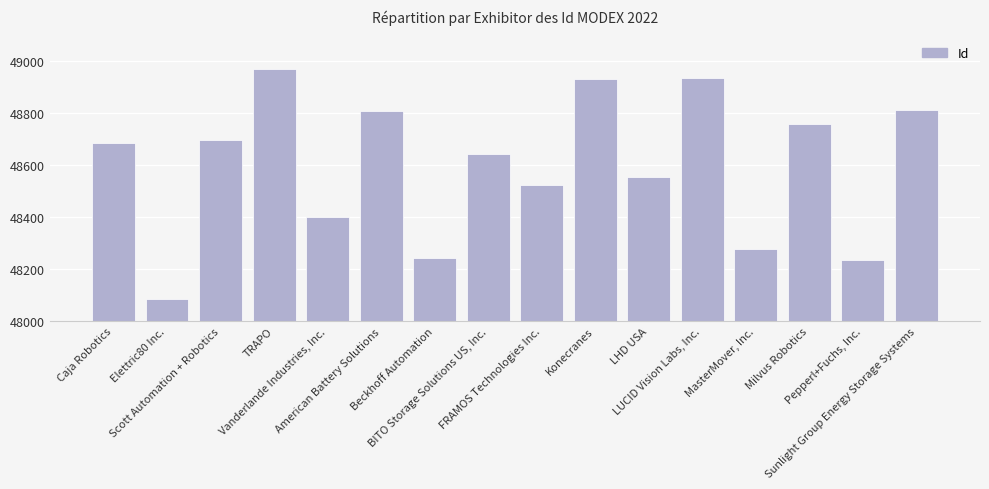

How many data points are less than 48685?

8